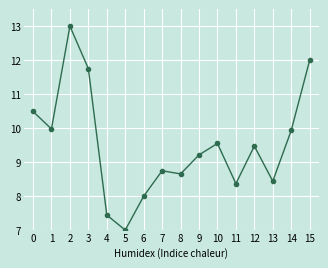

Is it true that the value at 10 is 9.5?

True